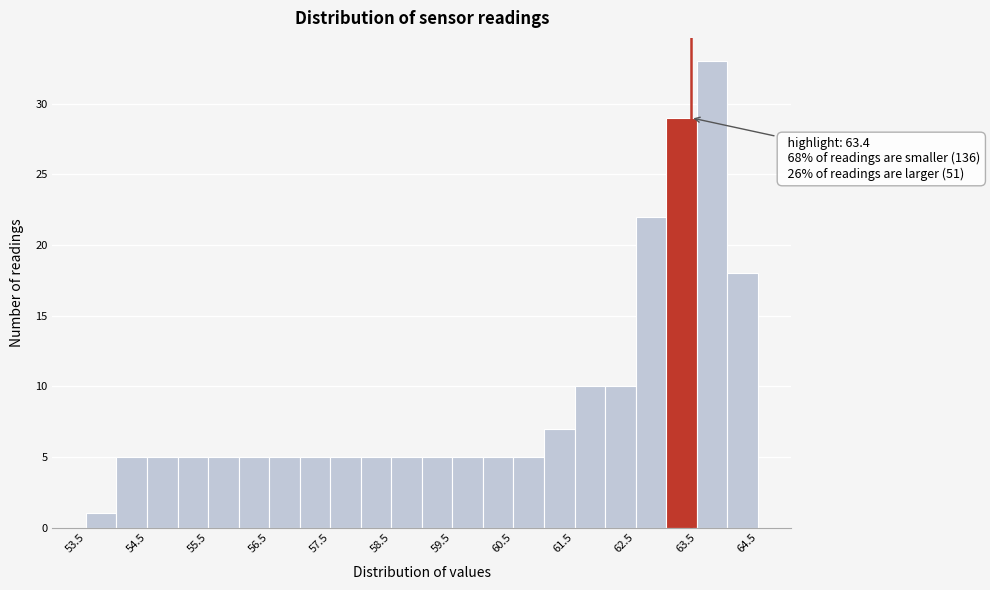

Which range on the x-axis has the tallest bar?

63.5 to 64.0